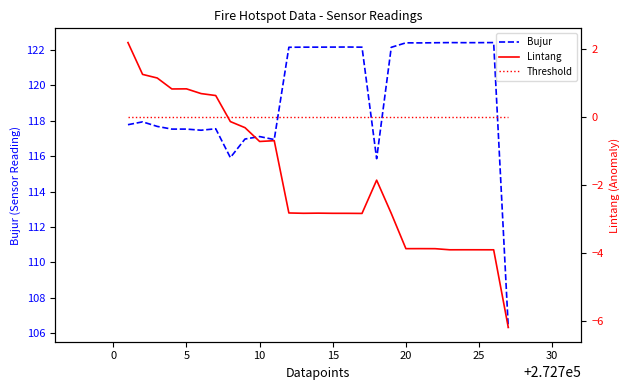

The Bujur series shows 193.7 at 20. True or false?

False